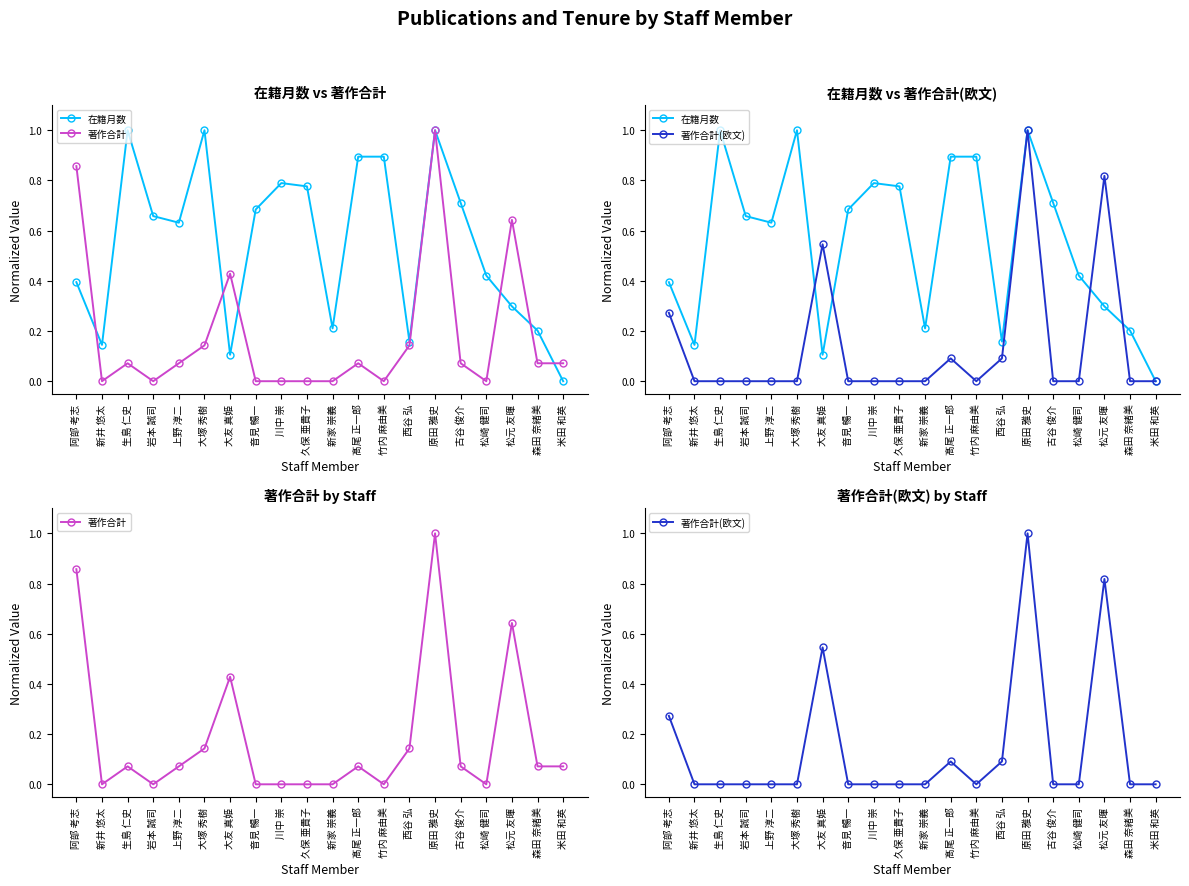

What is the maximum value shown in the chart?

1.0